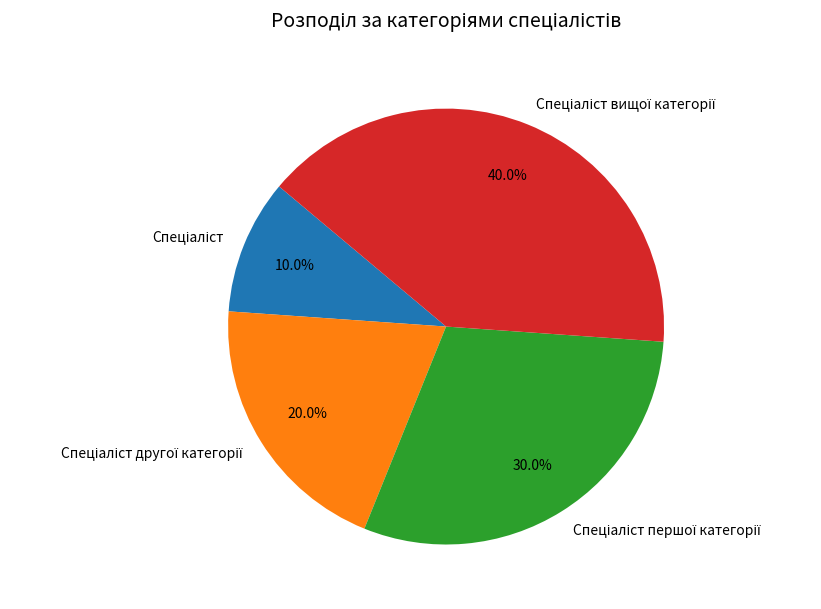

Does any single category account for the majority?

No